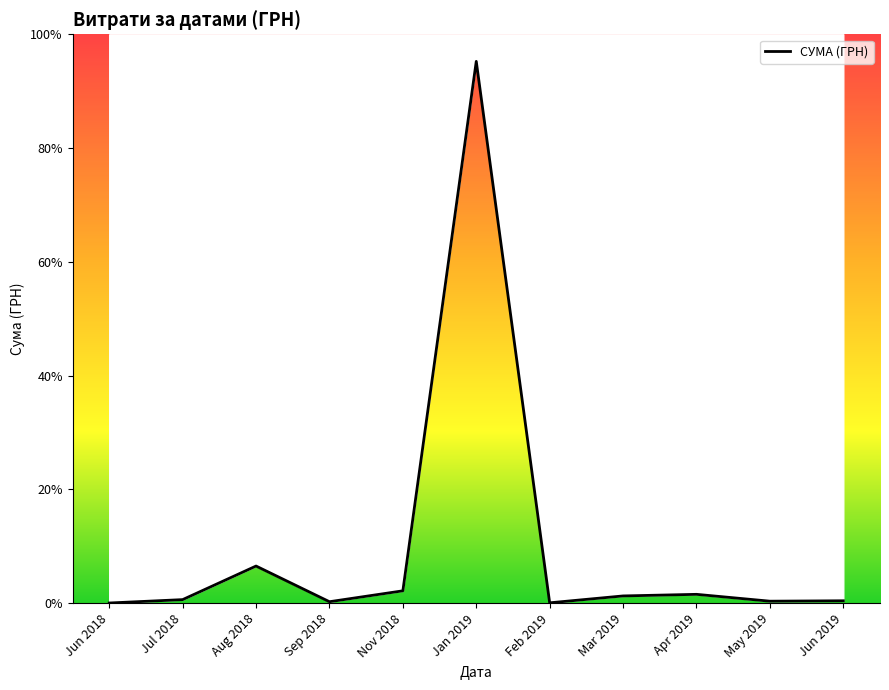

What is the sum of all values?

2128203.9